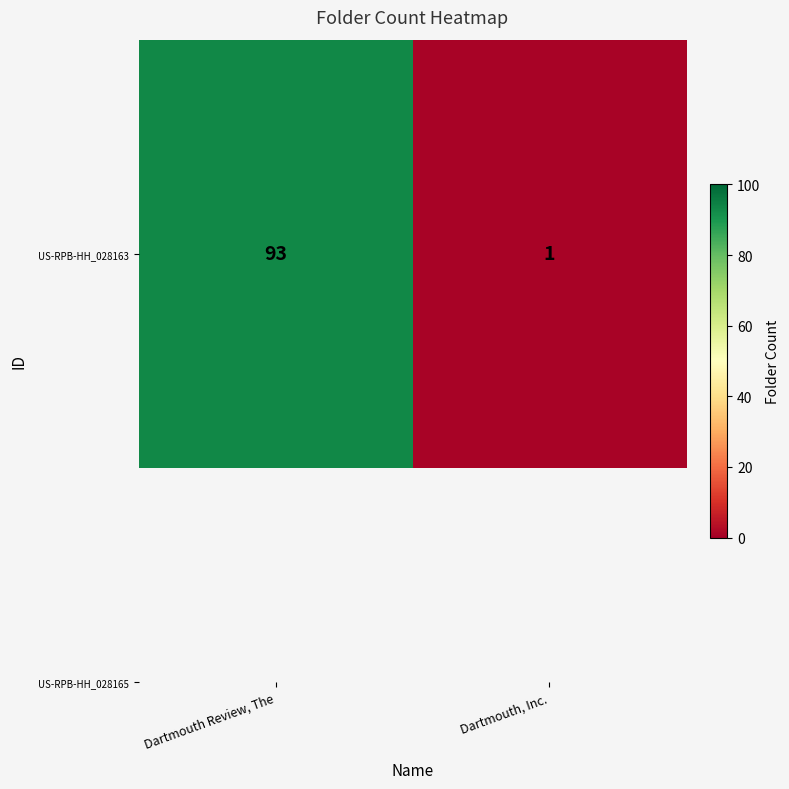

What is the sum of all values?

94